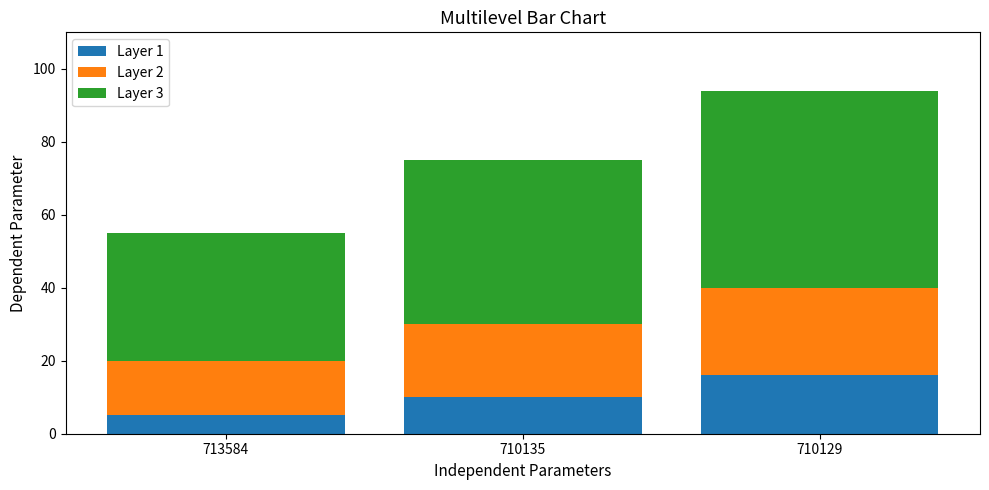

What is the approximate value of Layer 1 at 710129, to the nearest 10?

20